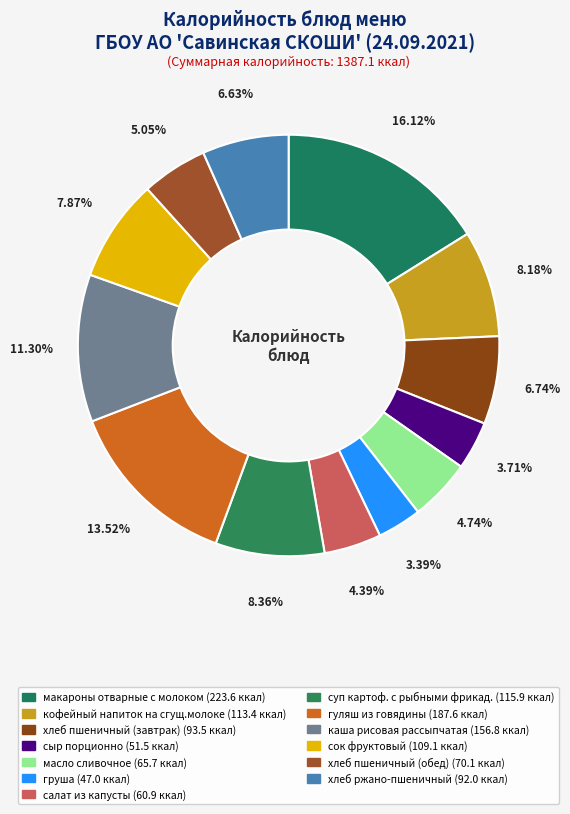

Which slice is the largest?

макароны отварные с молоком